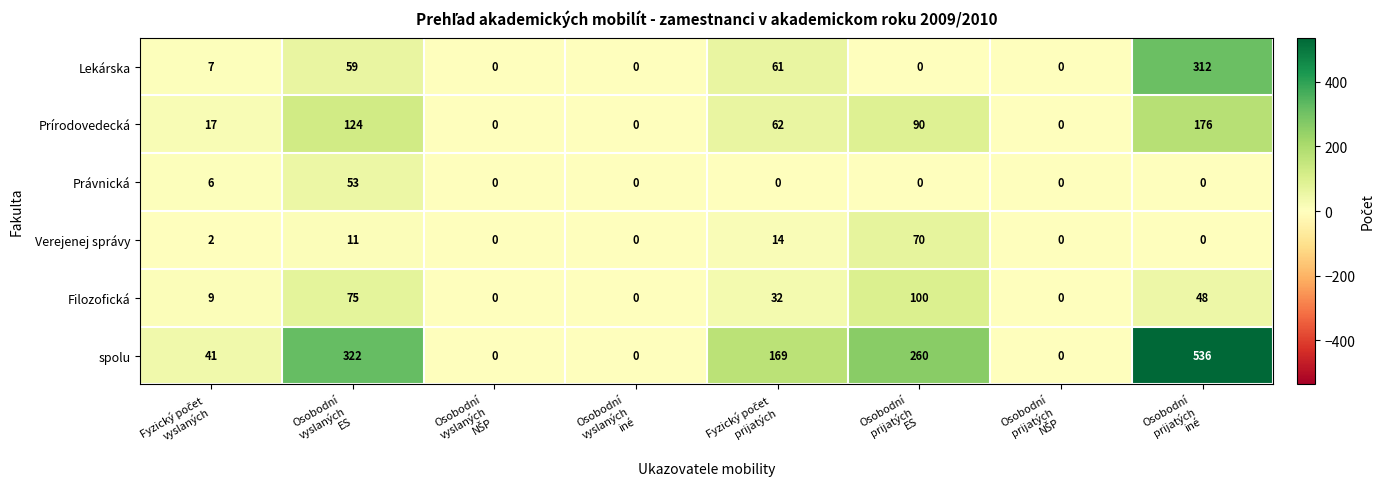

Which series has the largest total across all categories?

spolu